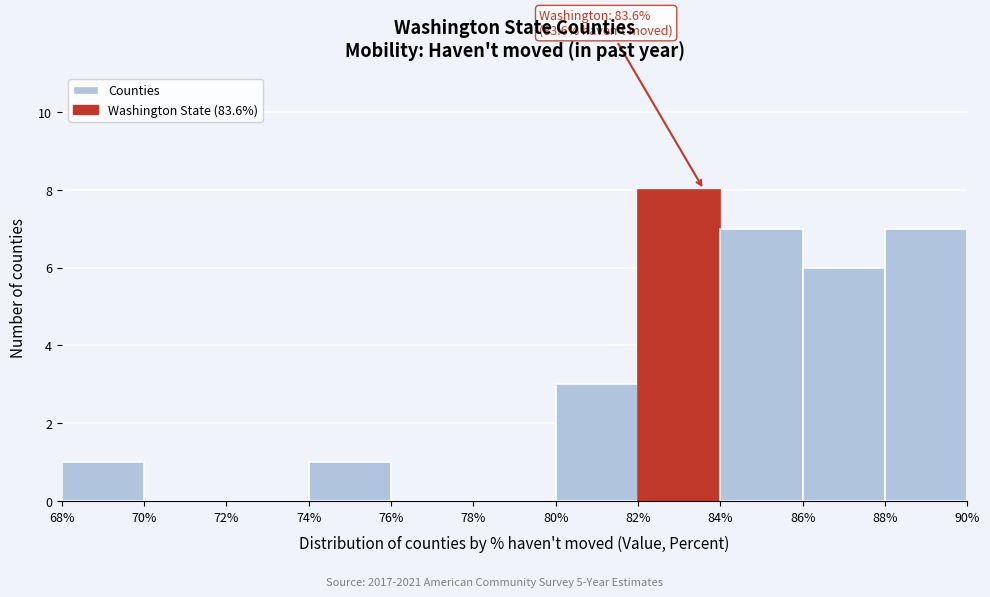

Over which range of the x-axis is the bar tallest?

82% to 84%